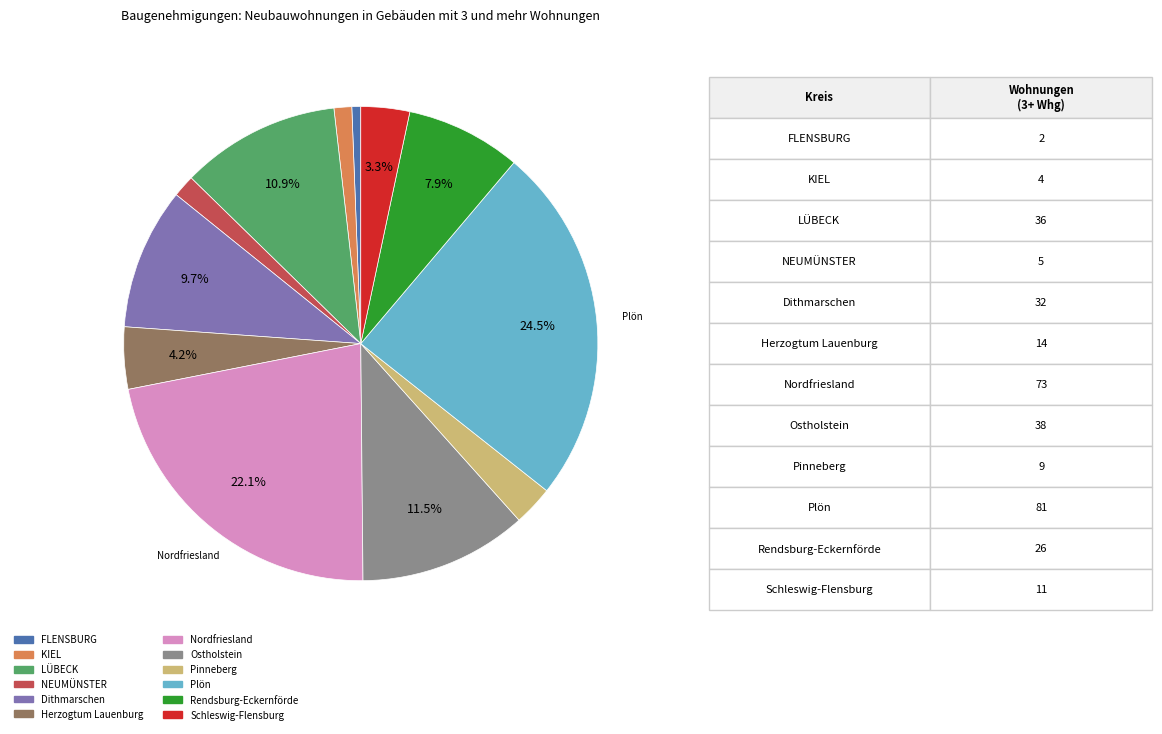

What is the smallest slice in the pie chart?

FLENSBURG